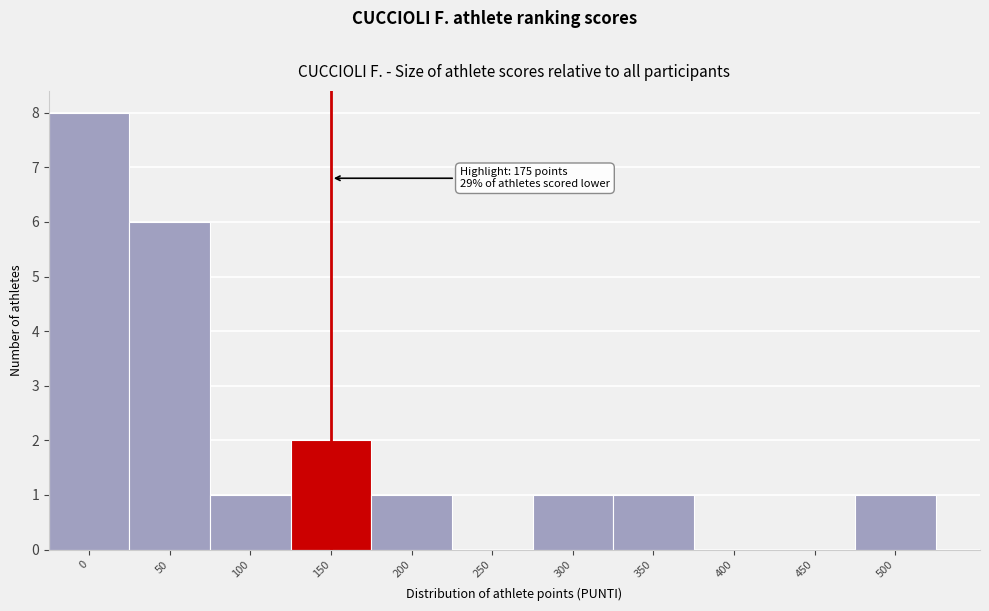

Reading left to right, extract all data points from this chart.

0=8	50=6	100=1	150=2	200=1	250=0	300=1	350=1	400=0	450=0	500=1